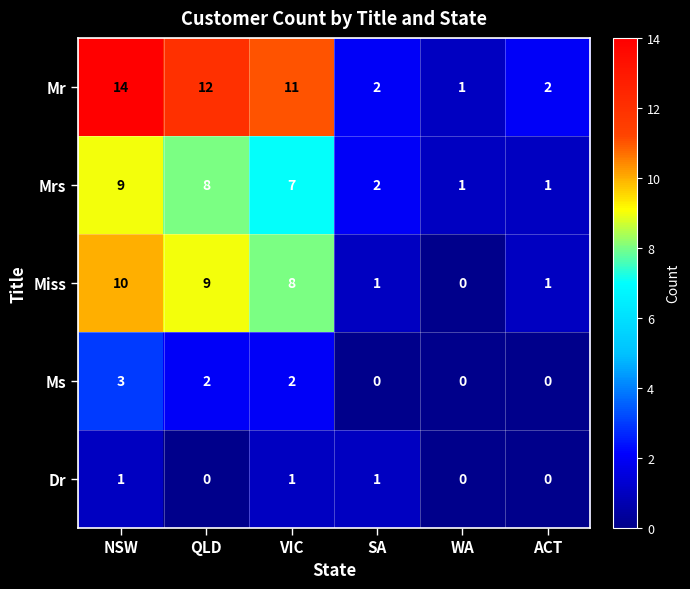

What is the sum of all Mr values?

42